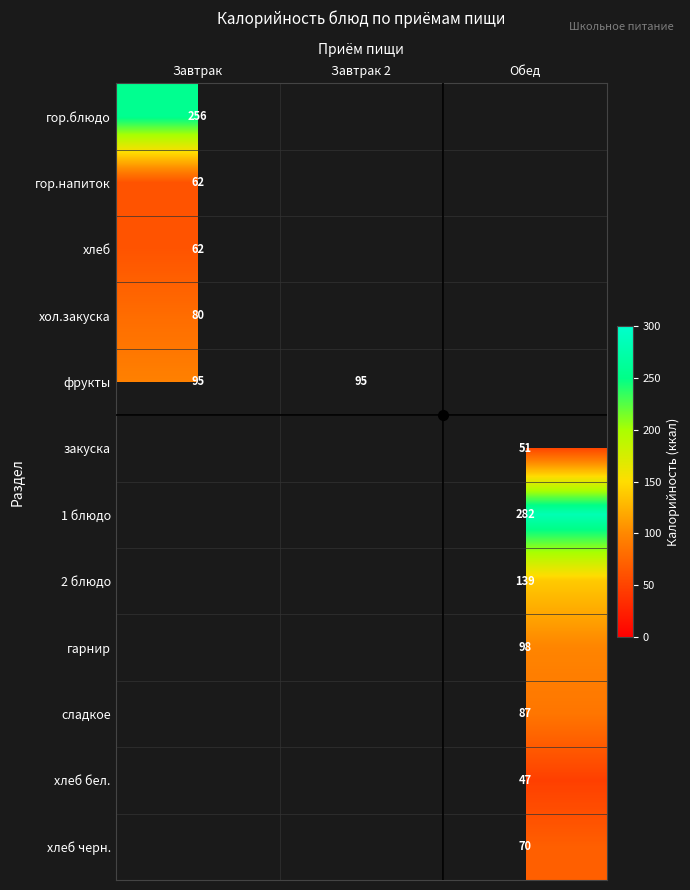

The хлеб series shows 62 at Завтрак. True or false?

True